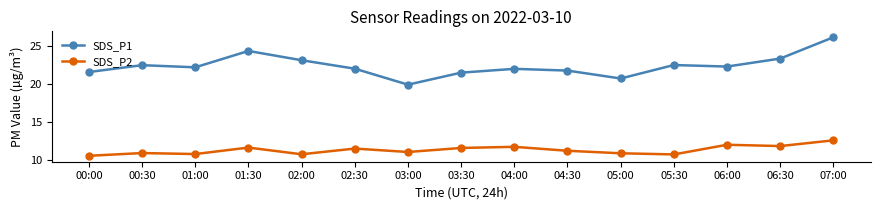

Rank the series at 03:00 from highest to lowest value.

SDS_P1, SDS_P2